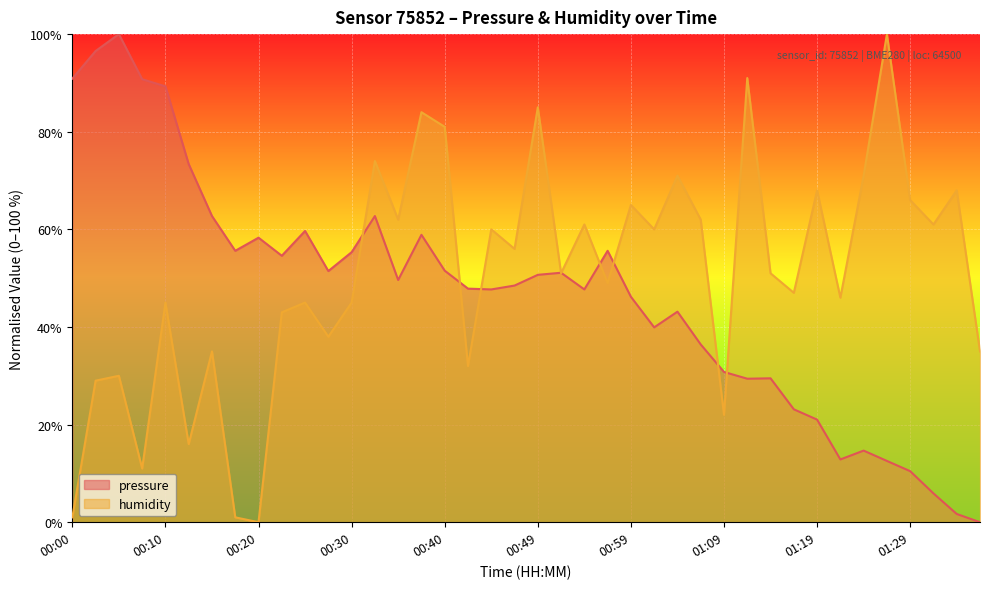

Which category has the highest value in the humidity series?

01:26